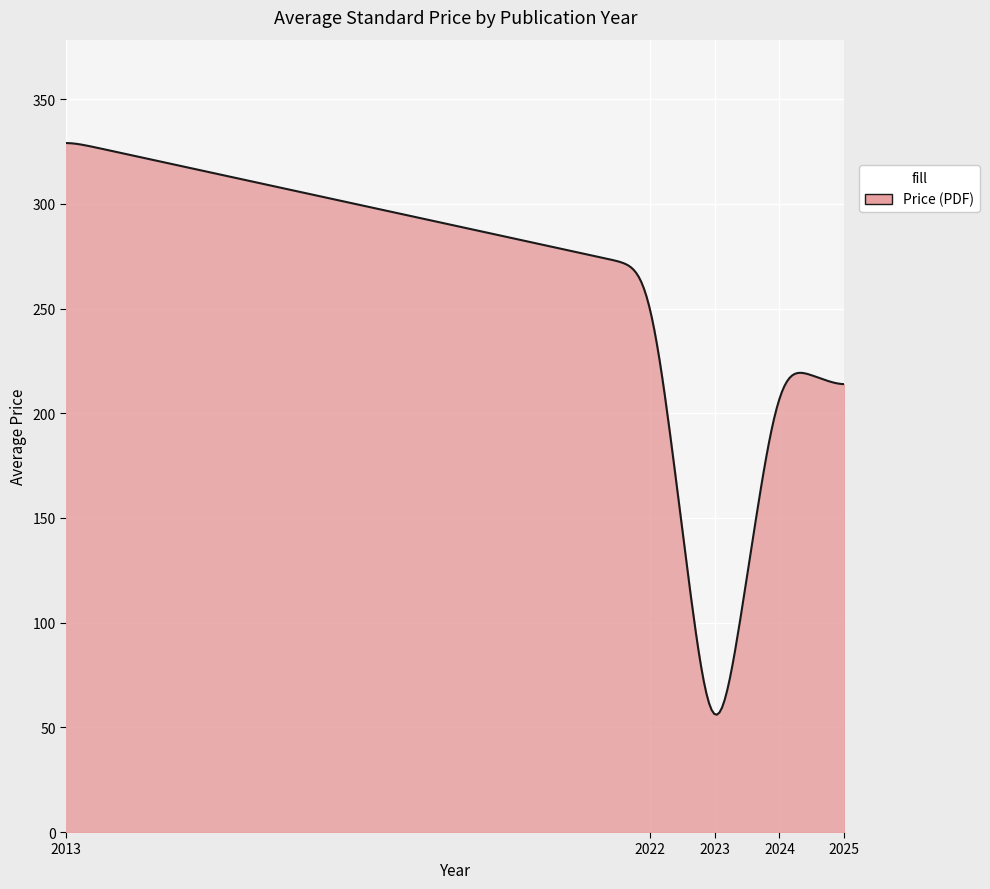

What is the minimum value shown in the chart?

56.0